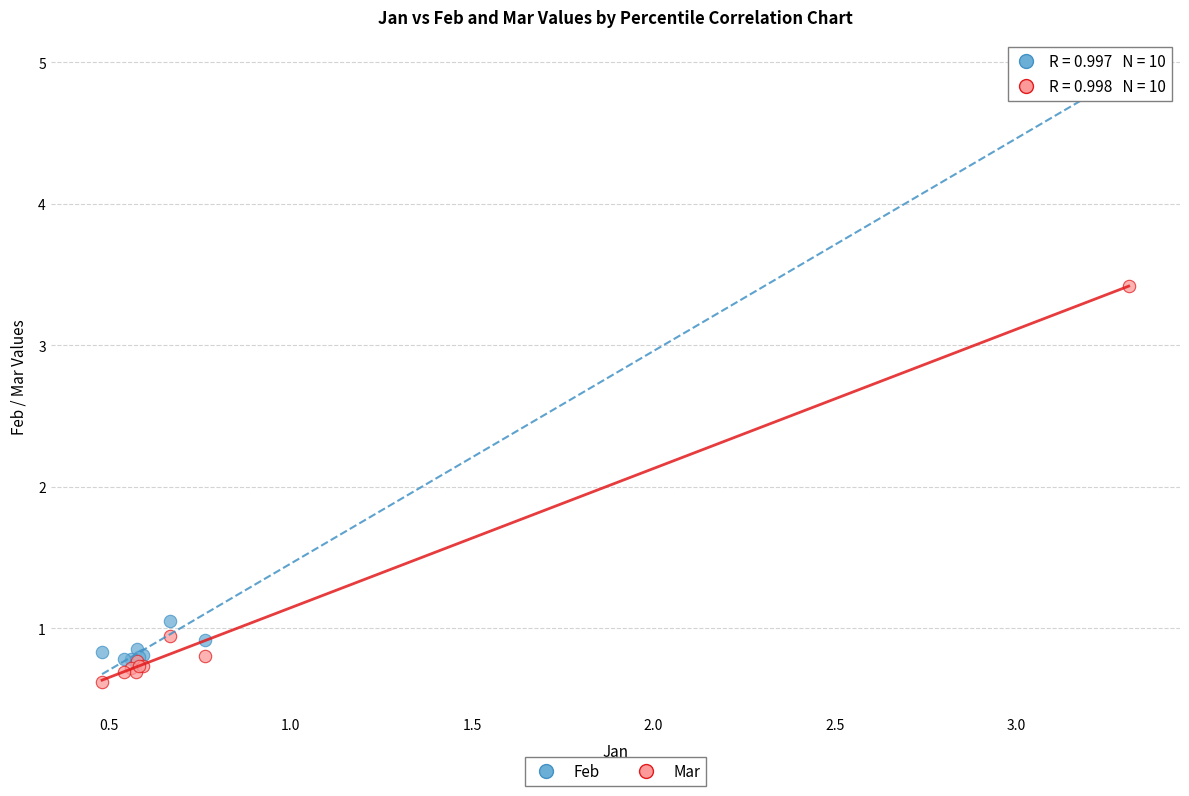

In the Mar series, what Y value is closest to 2?

0.9